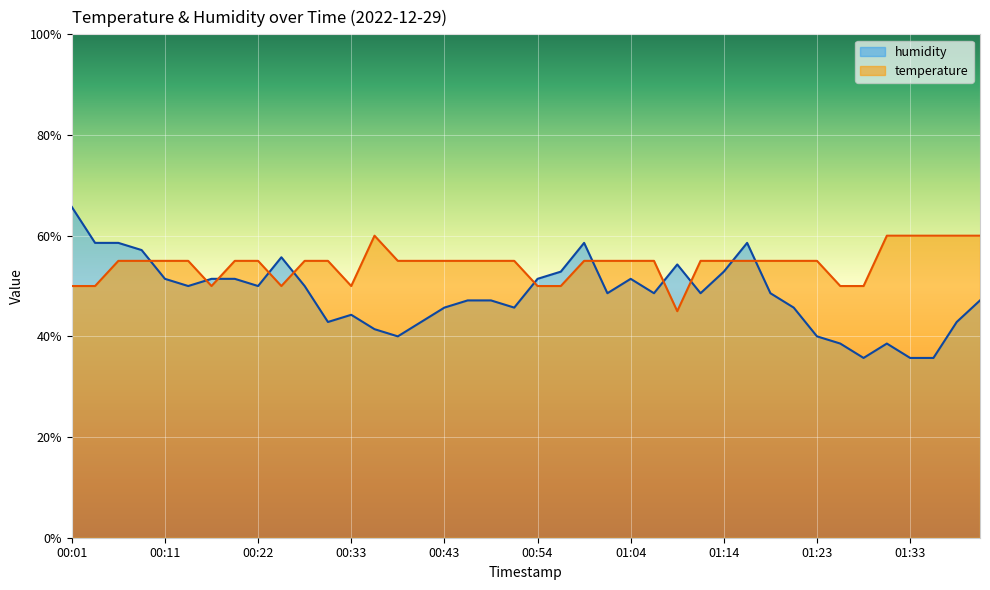

What is the minimum value shown in the chart?

35.7